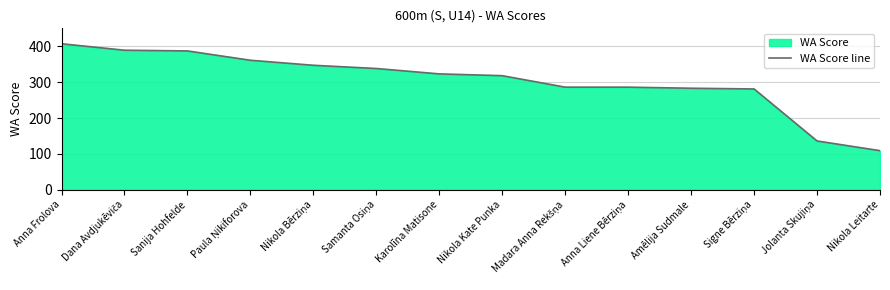

What is the sum of all values?

4251